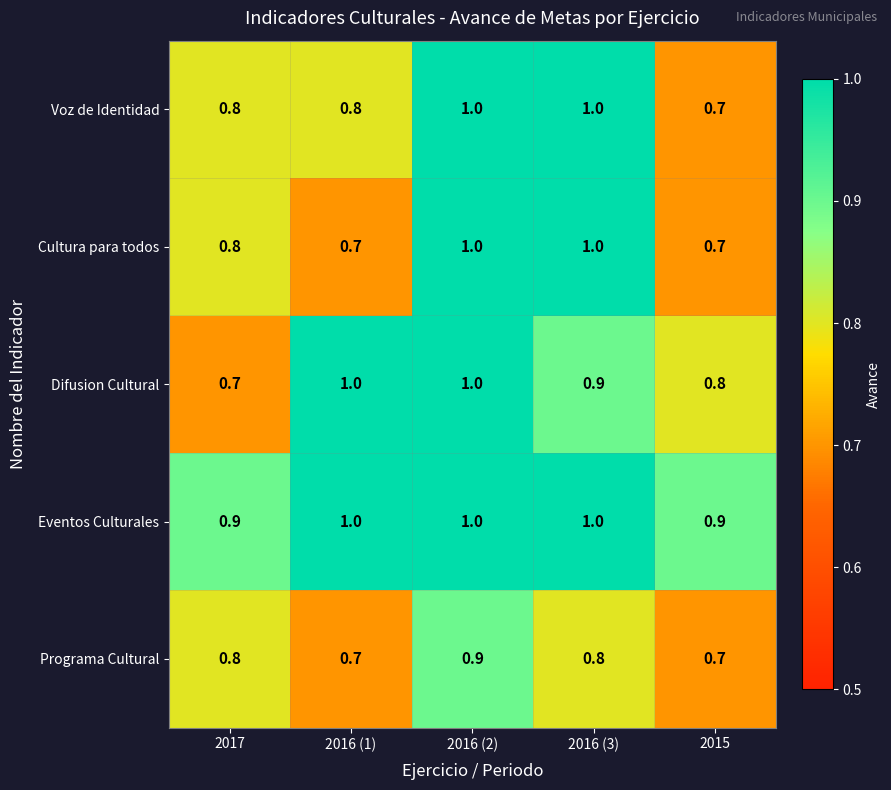

Between 2017 and 2016 (1), which series saw the biggest shift?

Difusion Cultural